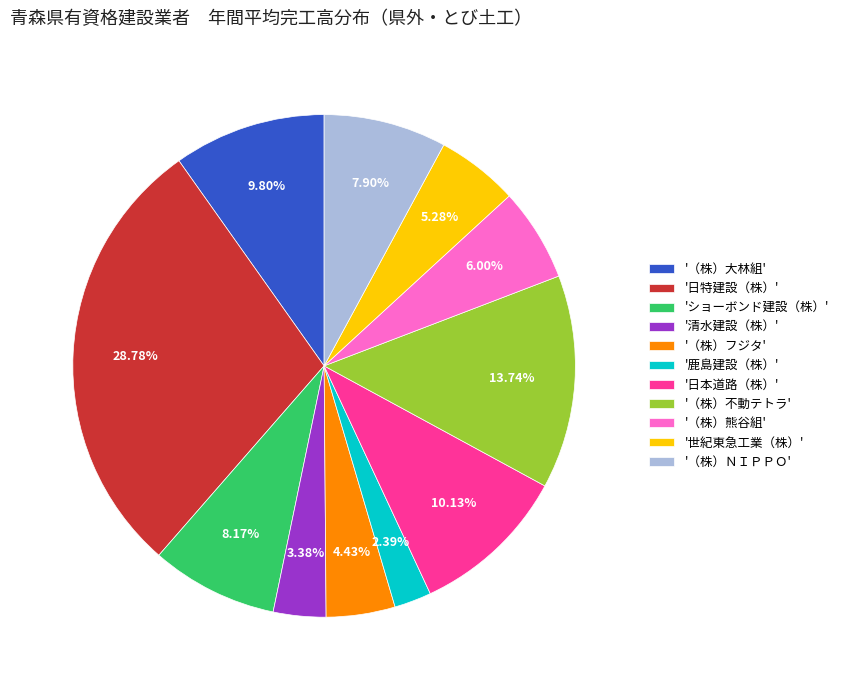

What is the largest slice in the pie chart?

'日特建設（株）'